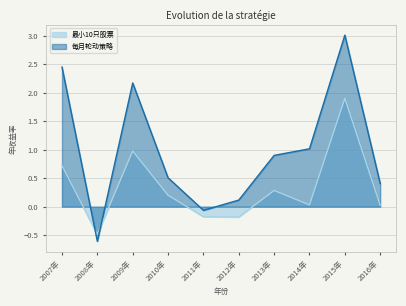

Which series has the widest spread of values?

每月轮动策略